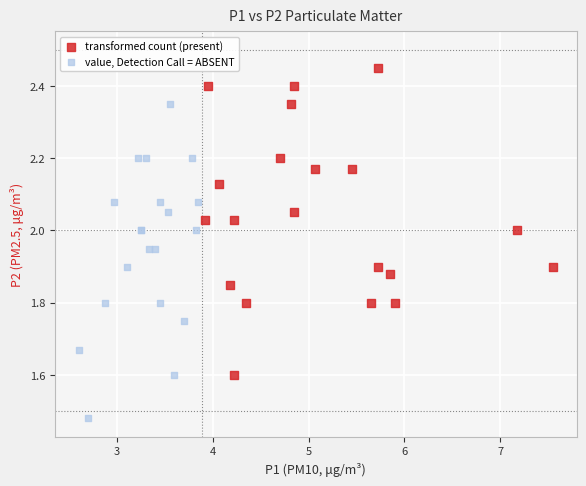

Which series reaches the minimum Y coordinate?

value, Detection Call = ABSENT